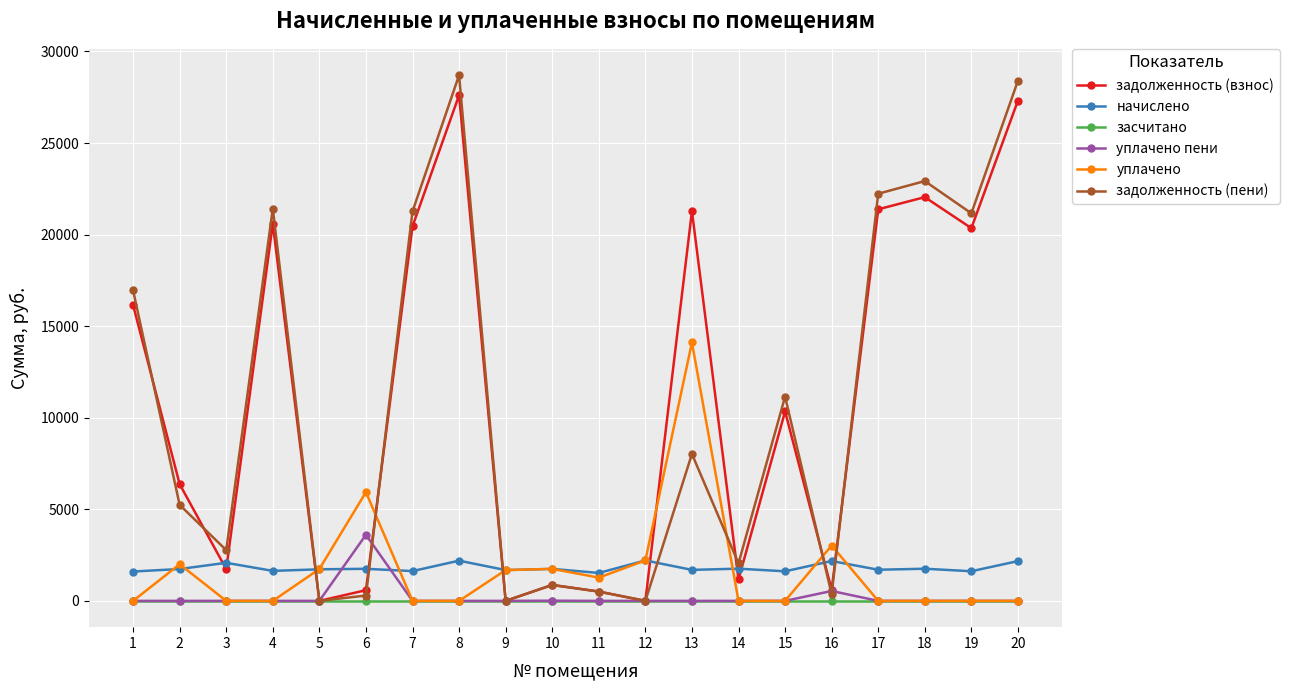

How many lines are shown in the chart?

6